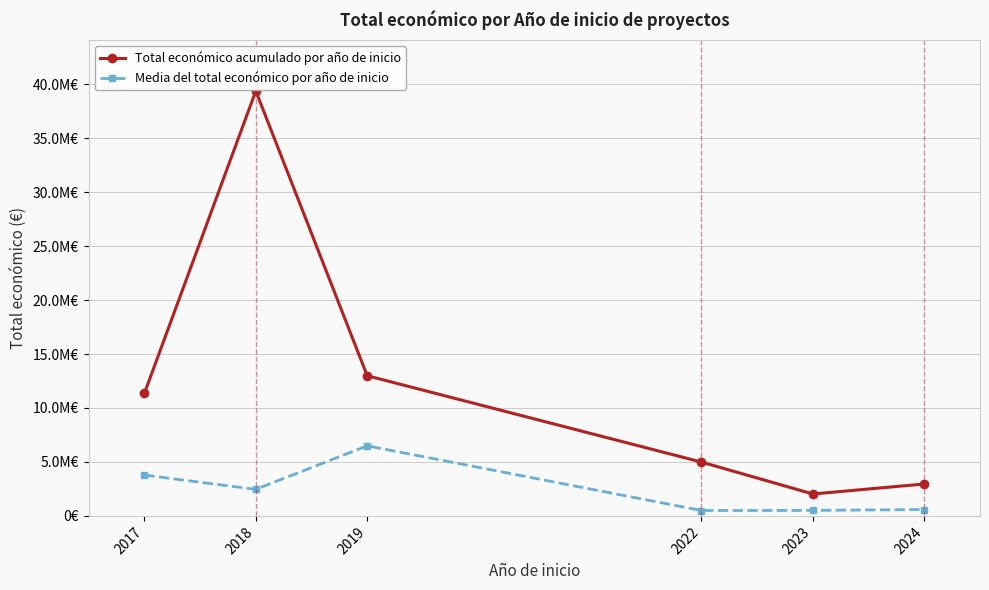

What is the difference between the highest and lowest values at 2018?

36915498.8